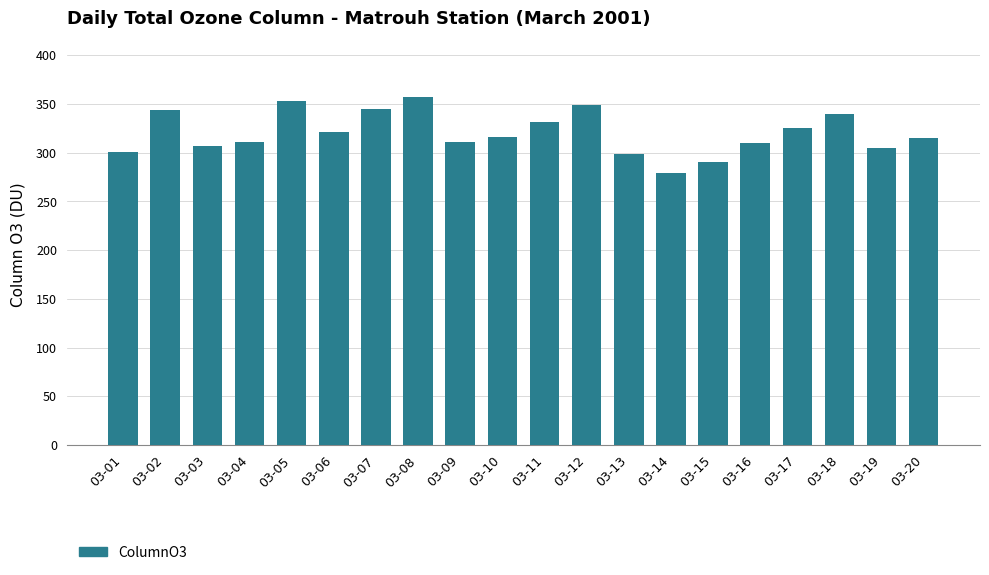

The chart shows a value of 82.6 at 03-09. True or false?

False